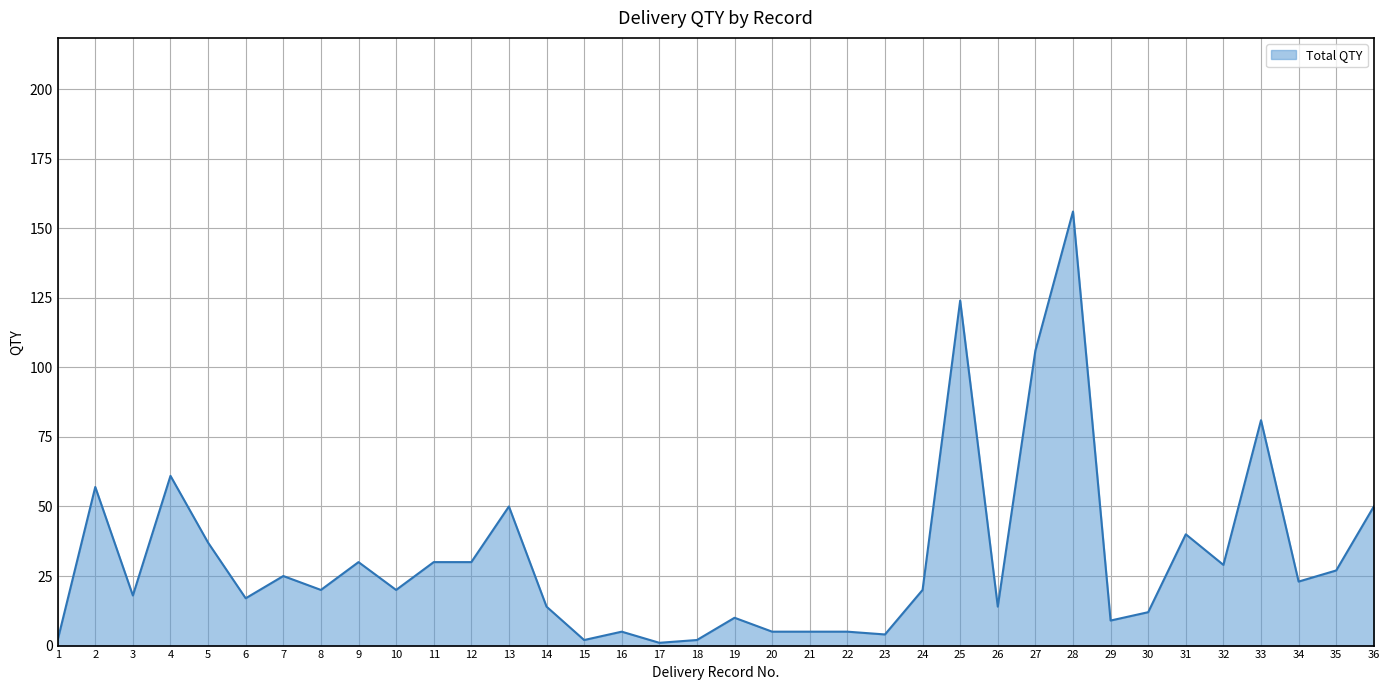

What is the maximum value shown in the chart?

156